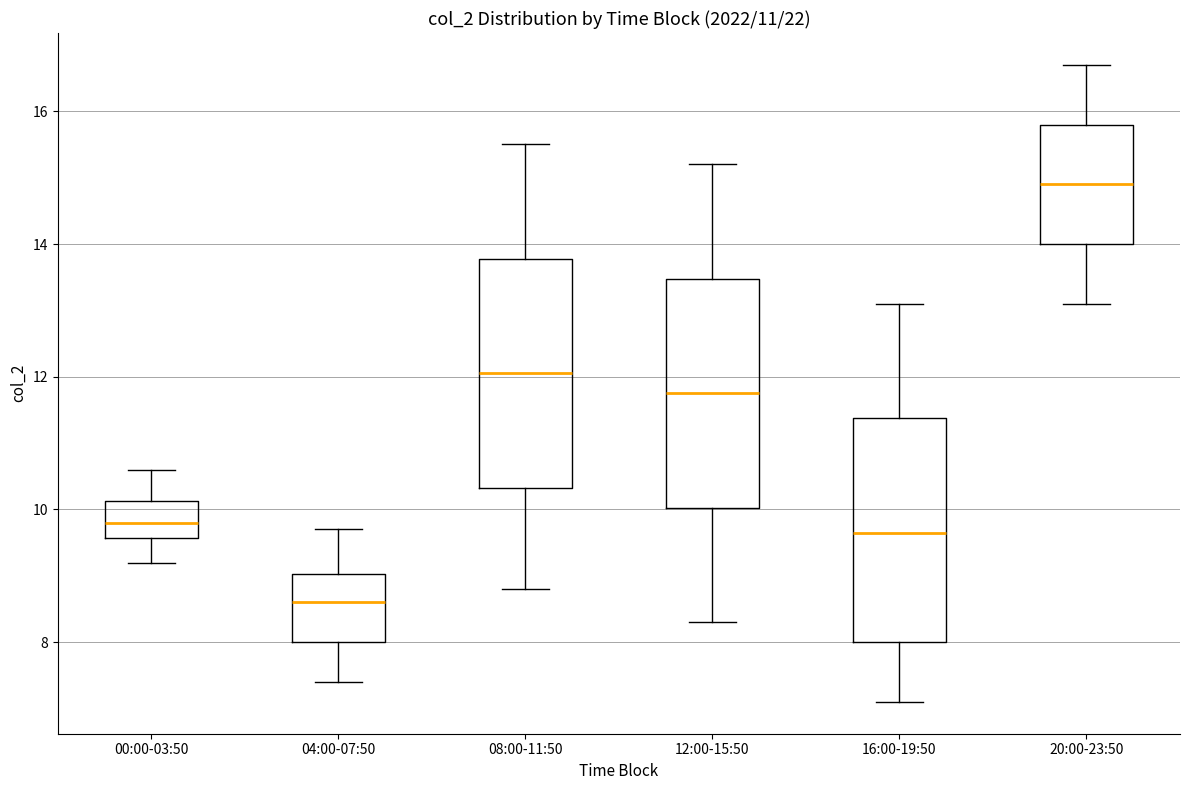

Which box's median line is the lowest?

04:00-07:50